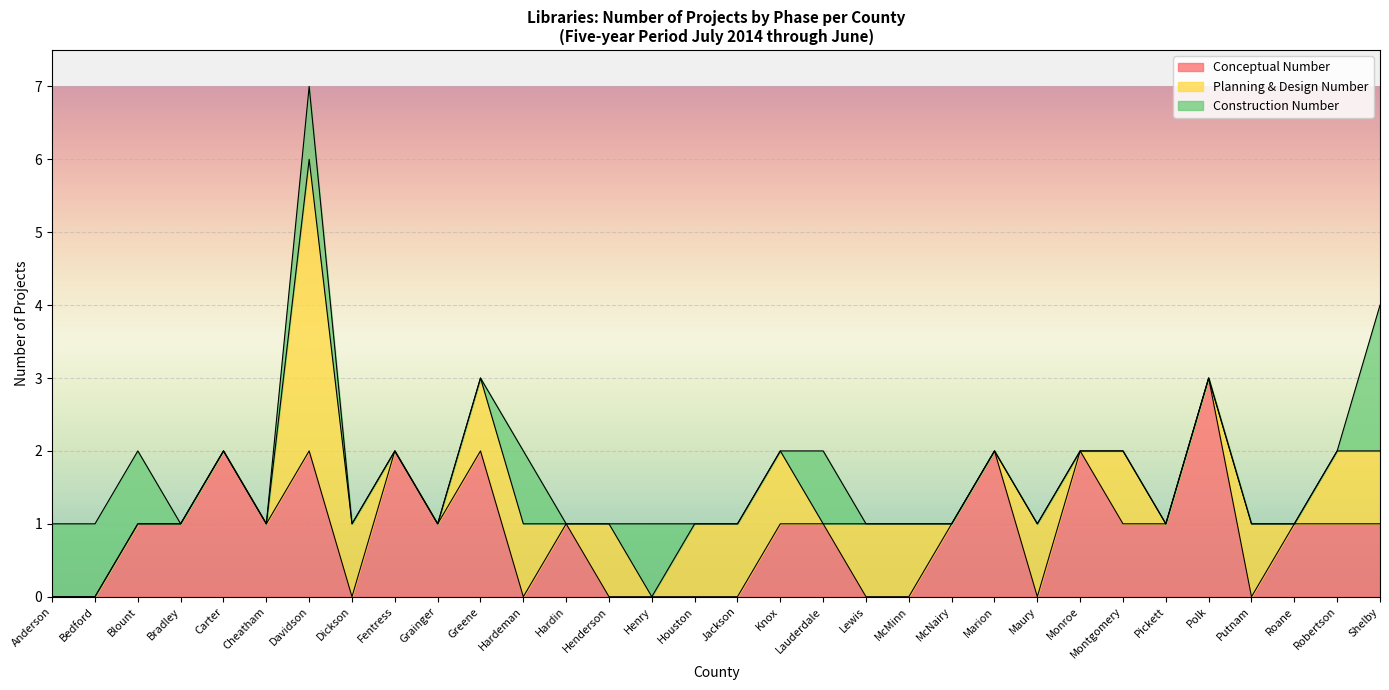

Where do Conceptual Number and Planning & Design Number first cross each other?

Cheatham and Davidson